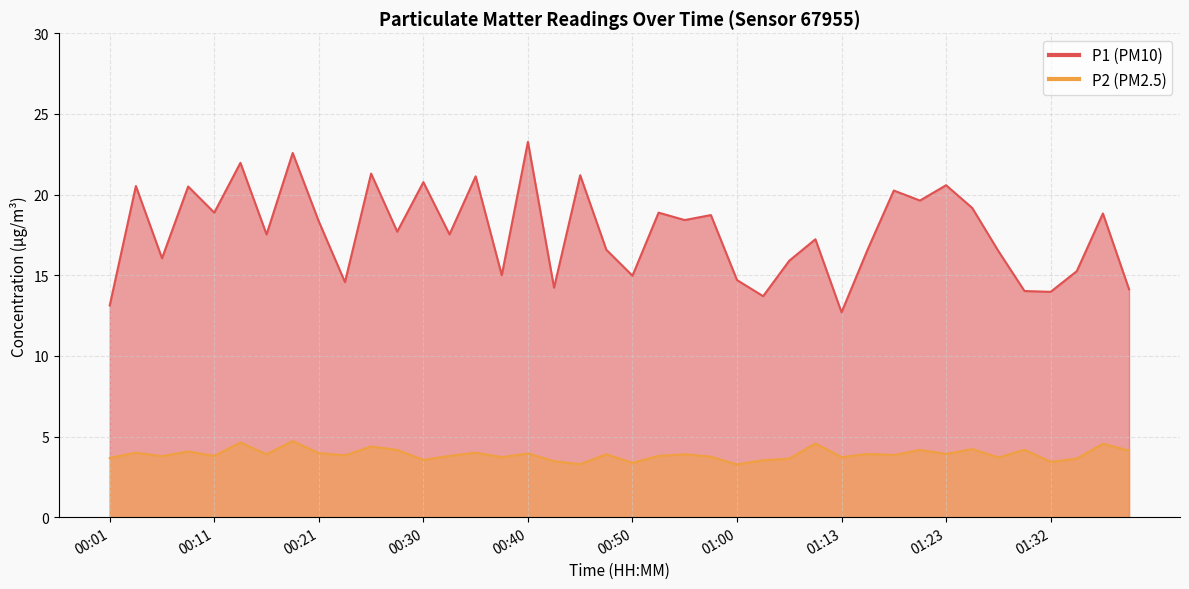

What is the label of the 20th point from the right?

00:50